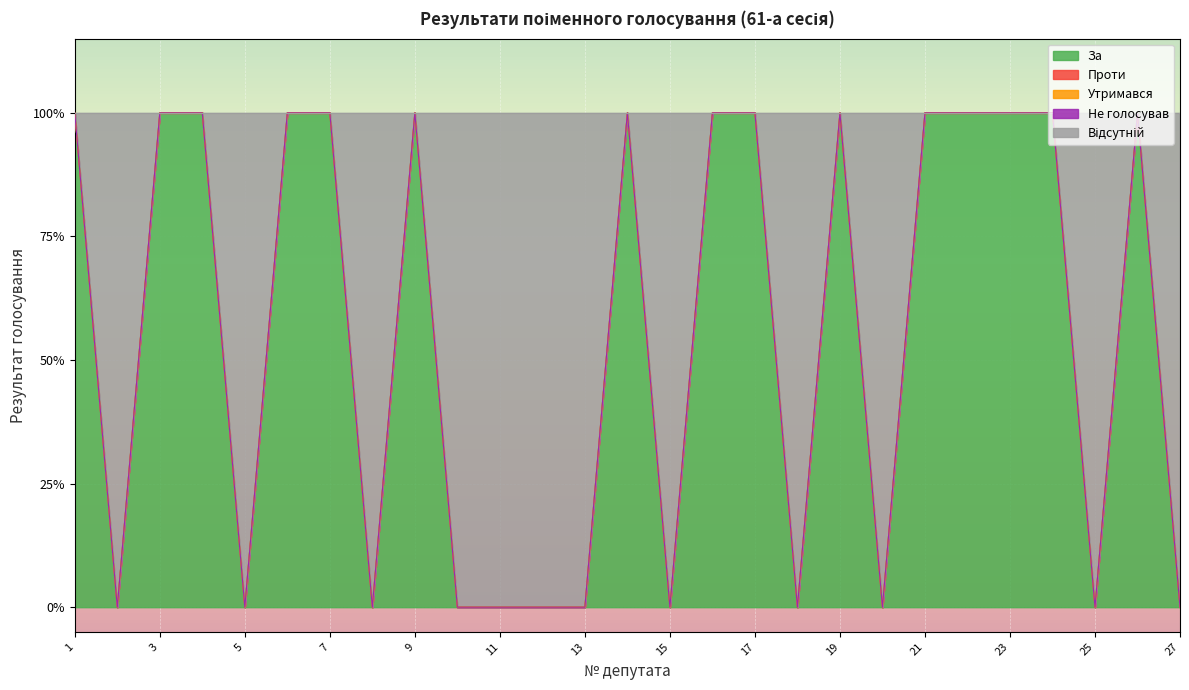

What is the spread (max minus min) of values at 14?

1